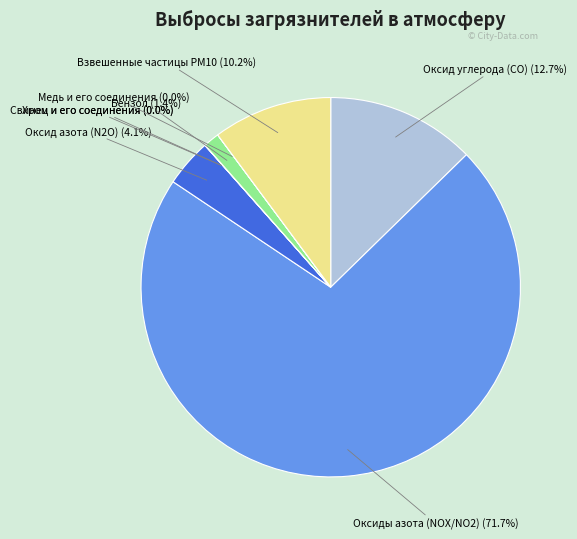

Which has a higher value, Оксиды азота (NOX/NO2) or Оксид азота (N2O)?

Оксиды азота (NOX/NO2)